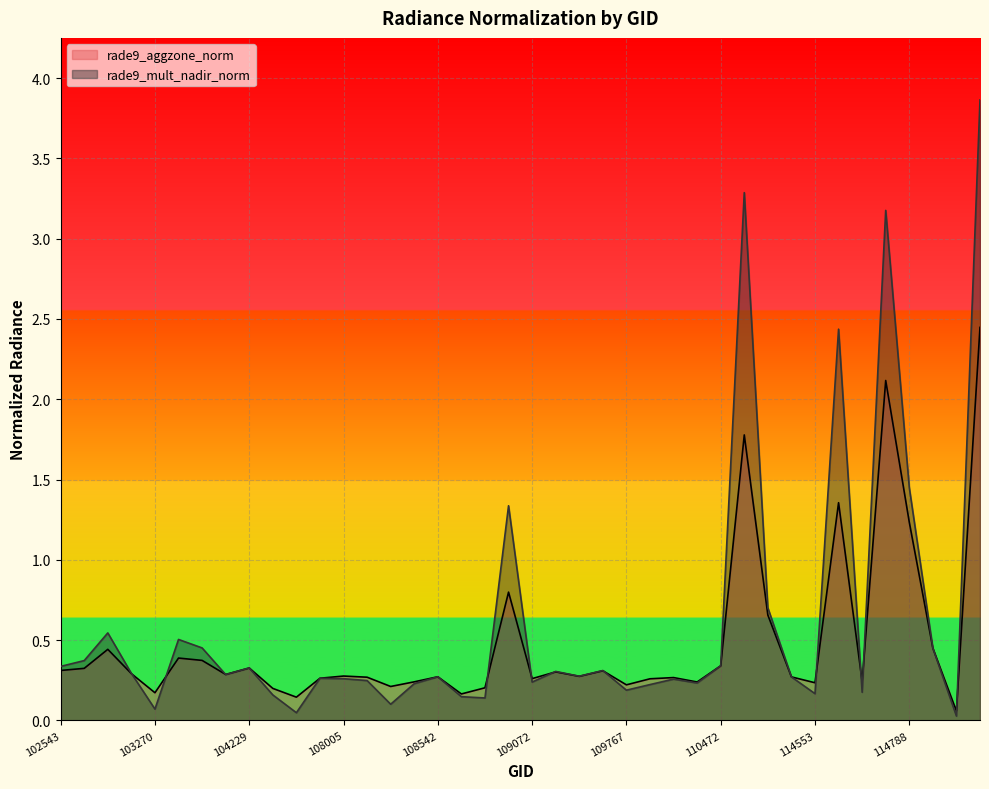

What is the spread (max minus min) of values at 108899?

0.5